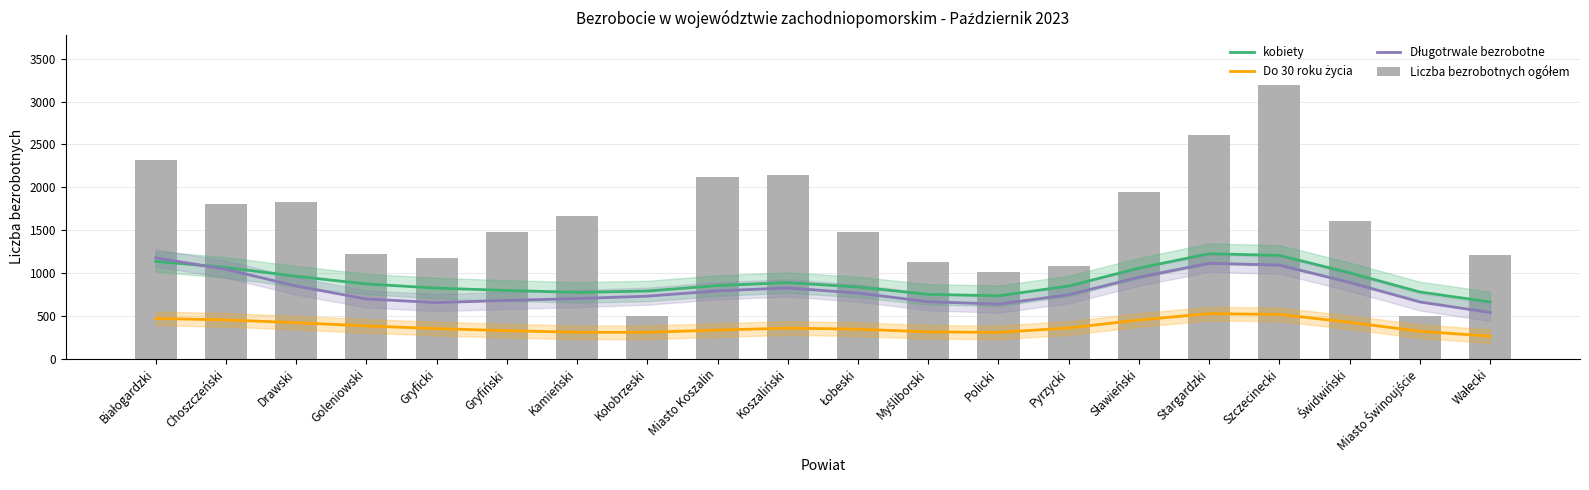

At Drawski, list the series in order from largest to smallest.

Liczba bezrobotnych ogółem, kobiety, Długotrwale bezrobotne, Do 30 roku życia